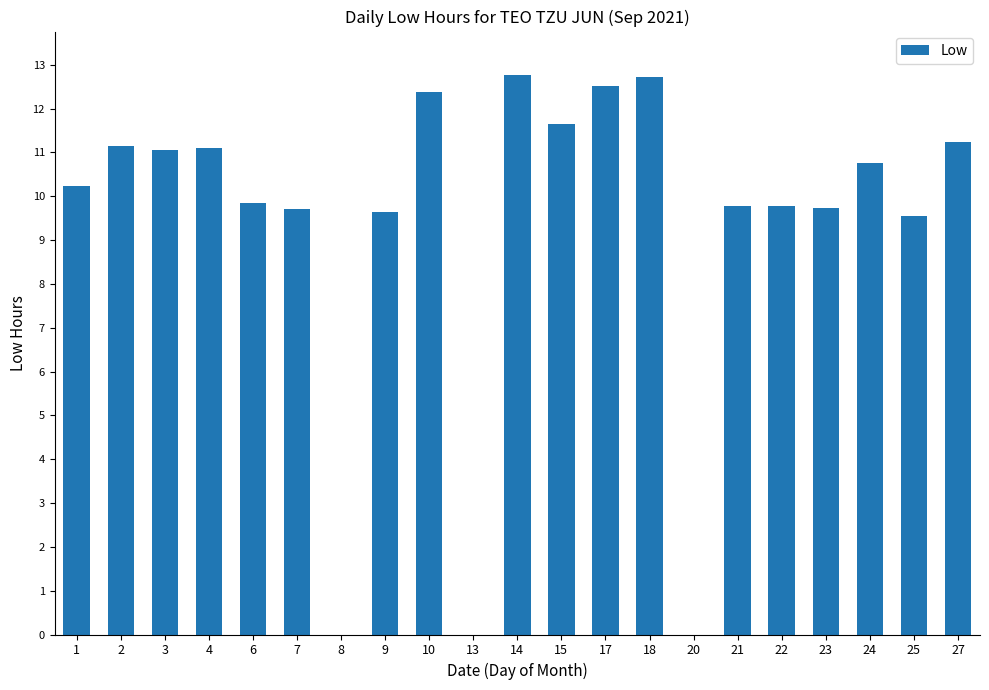

The value at 25 is 12.7. True or false?

False